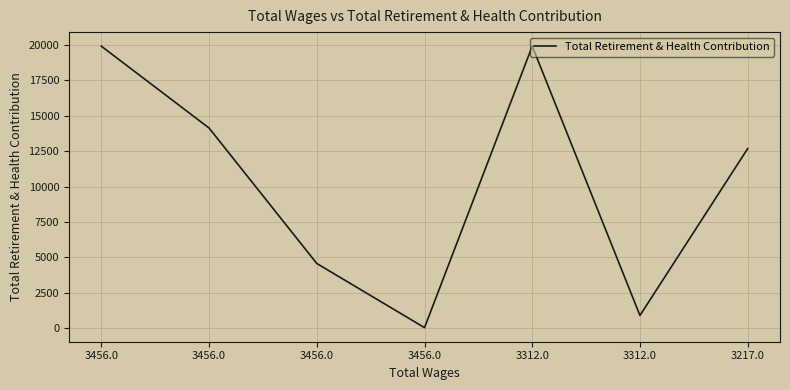

True or false: the data shows 19922 at 3456.0.

True